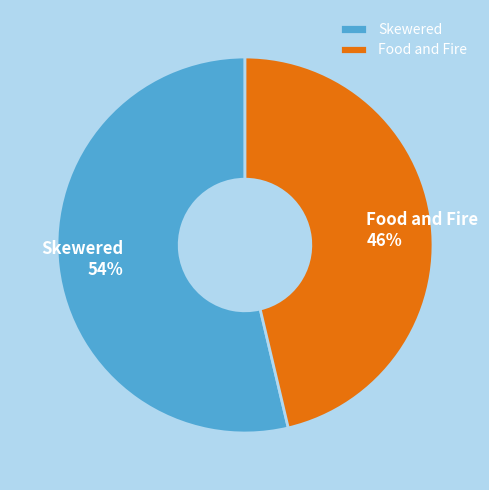

Does any single category account for the majority?

Yes